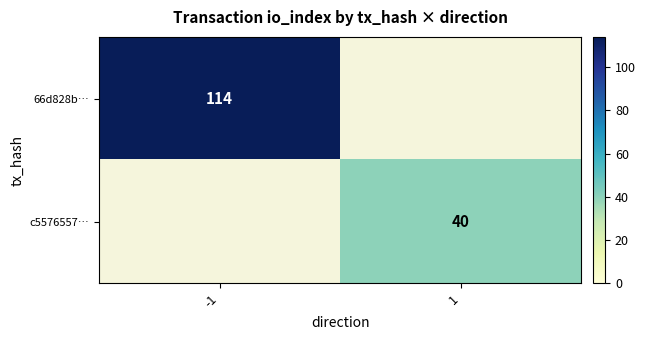

Count the number of categories in the chart.

2